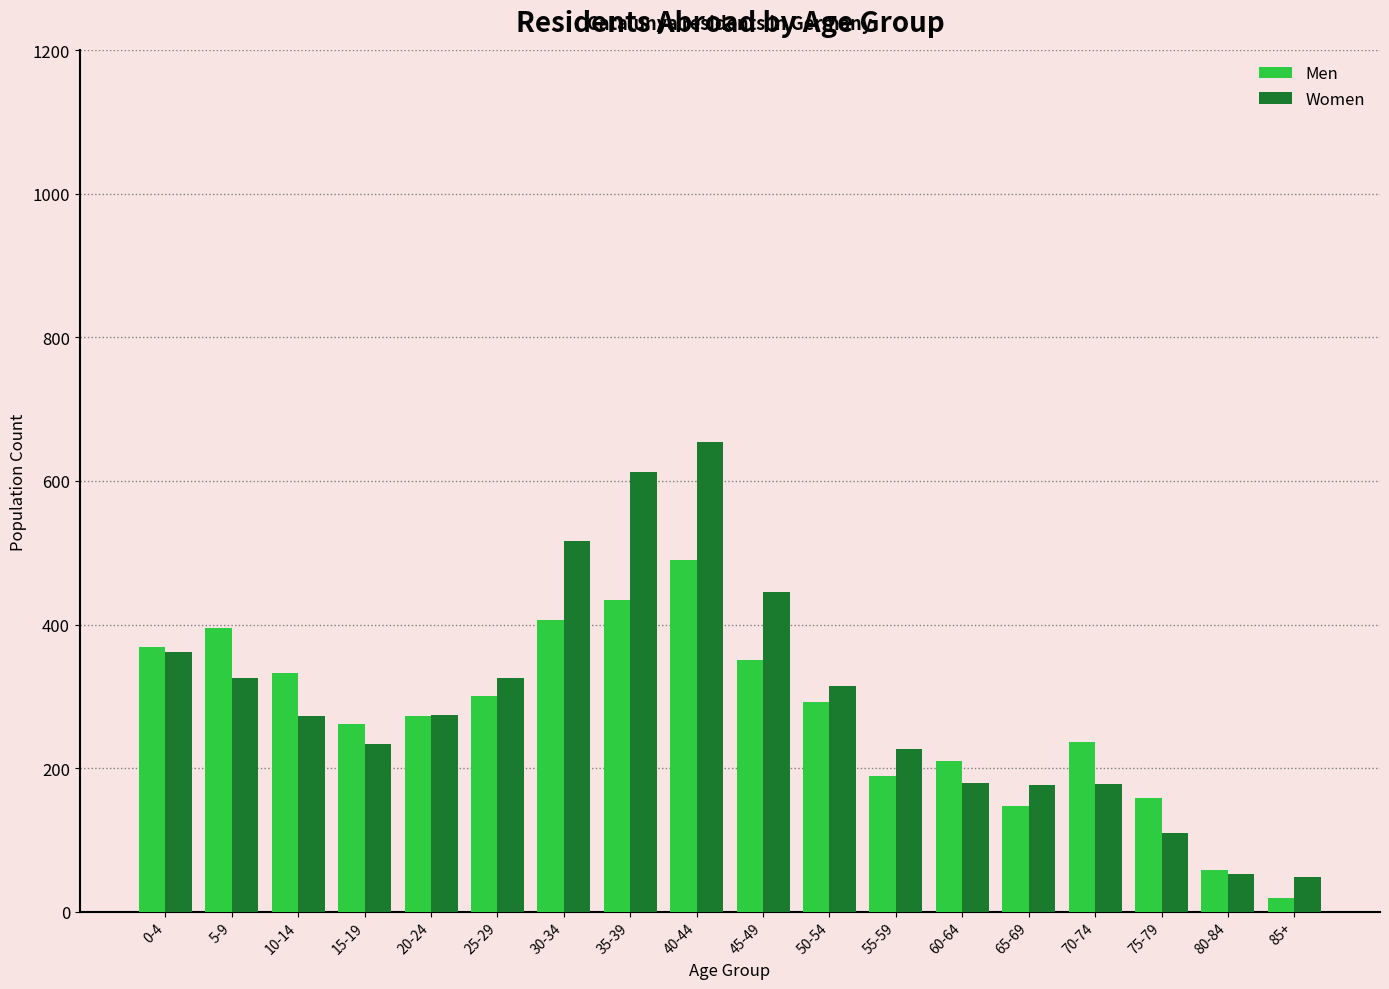

Rank the series by their maximum value, from highest to lowest.

Women, Men